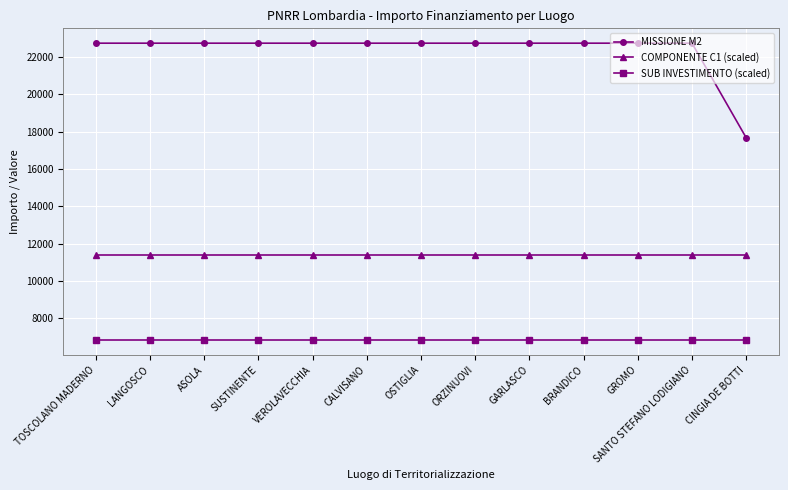

Is it true that MISSIONE M2 equals 5681.0 at CINGIA DE BOTTI?

False